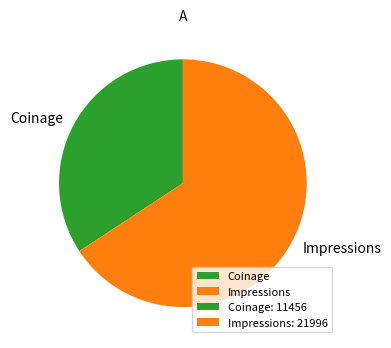

Do Impressions and Coinage together represent more than half of the pie?

Yes